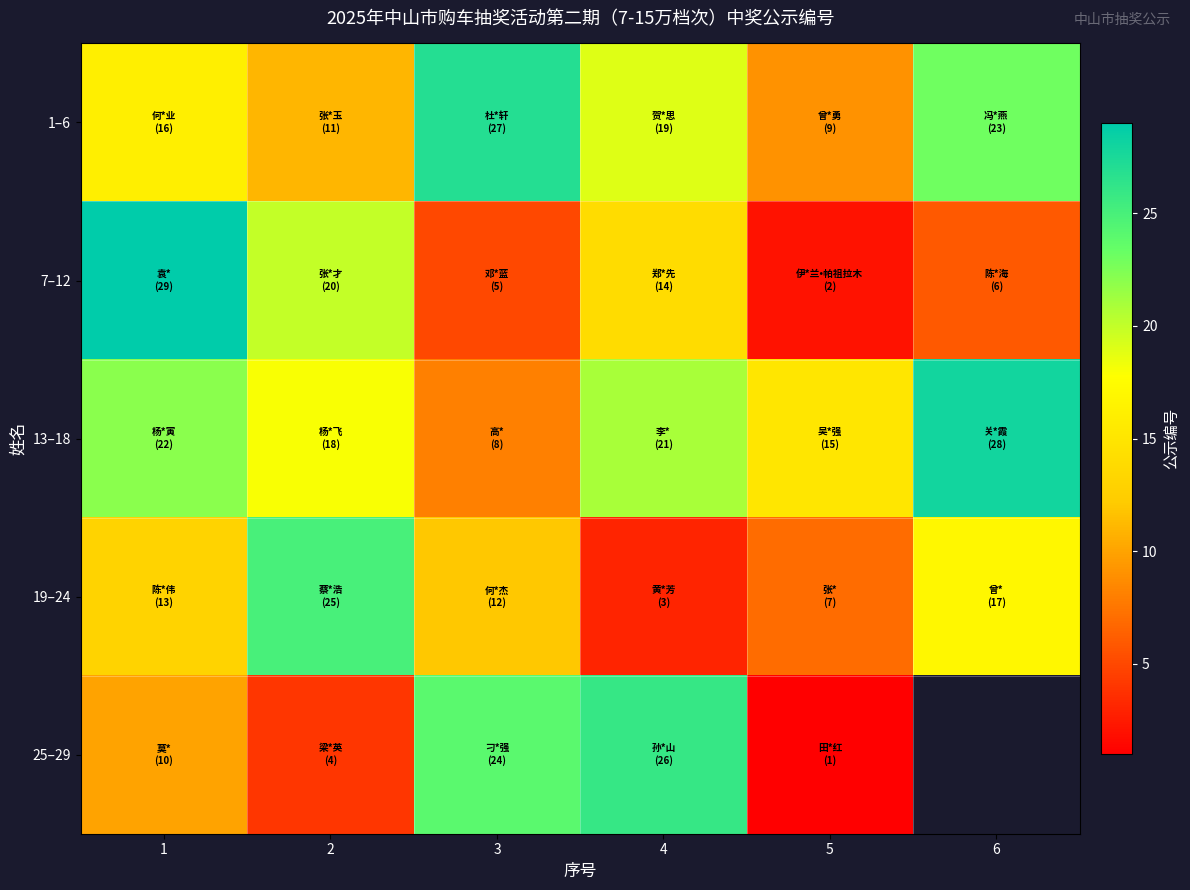

The value of 25–29 at 1 is 10.0. True or false?

True